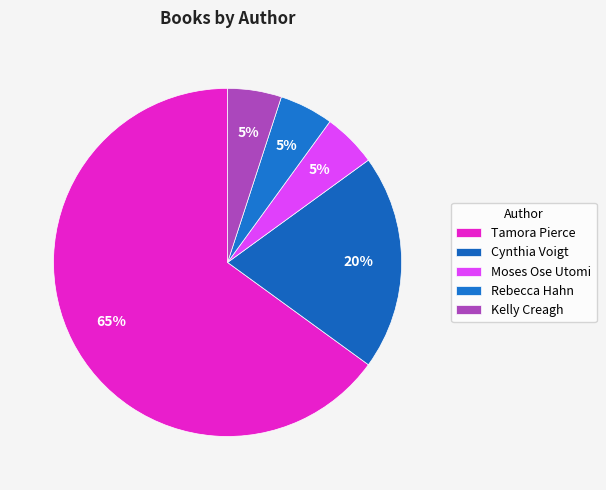

What is the ratio of the value at Cynthia Voigt to the value at Kelly Creagh?

4.0